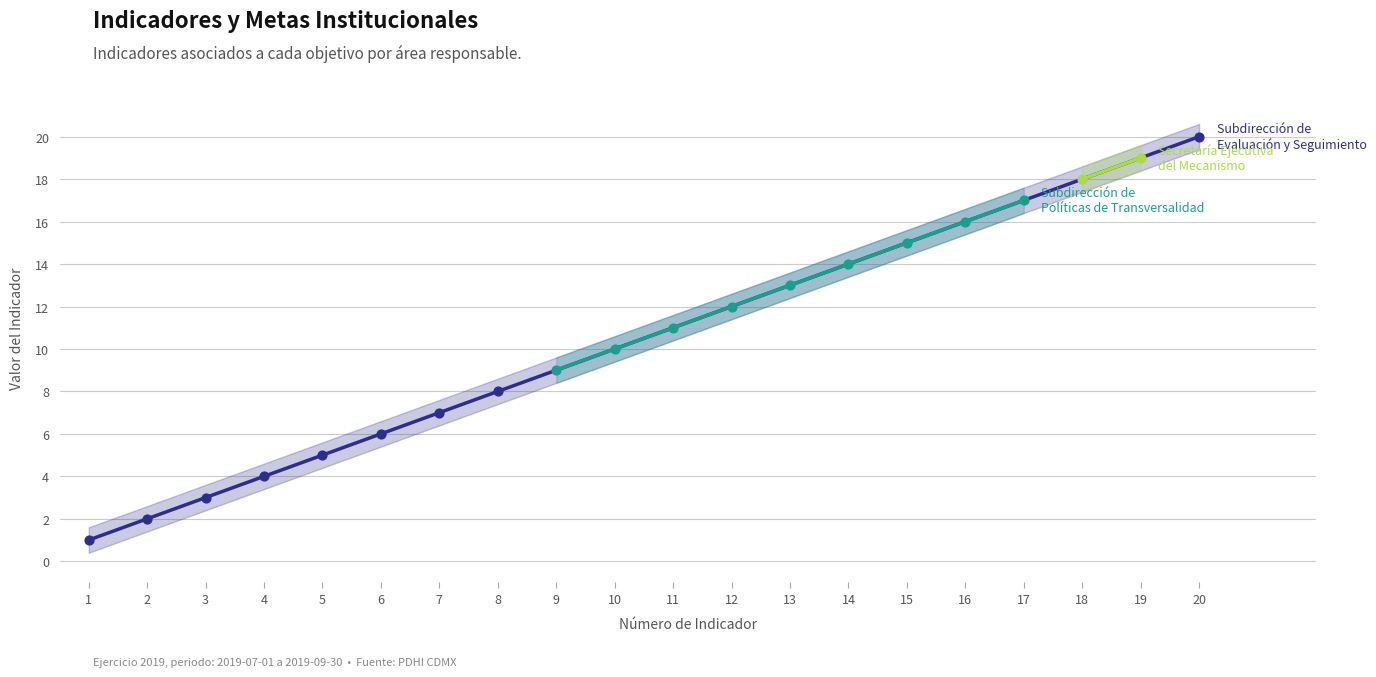

Which series has the largest total across all categories?

Subdirección de Políticas de Transversalidad